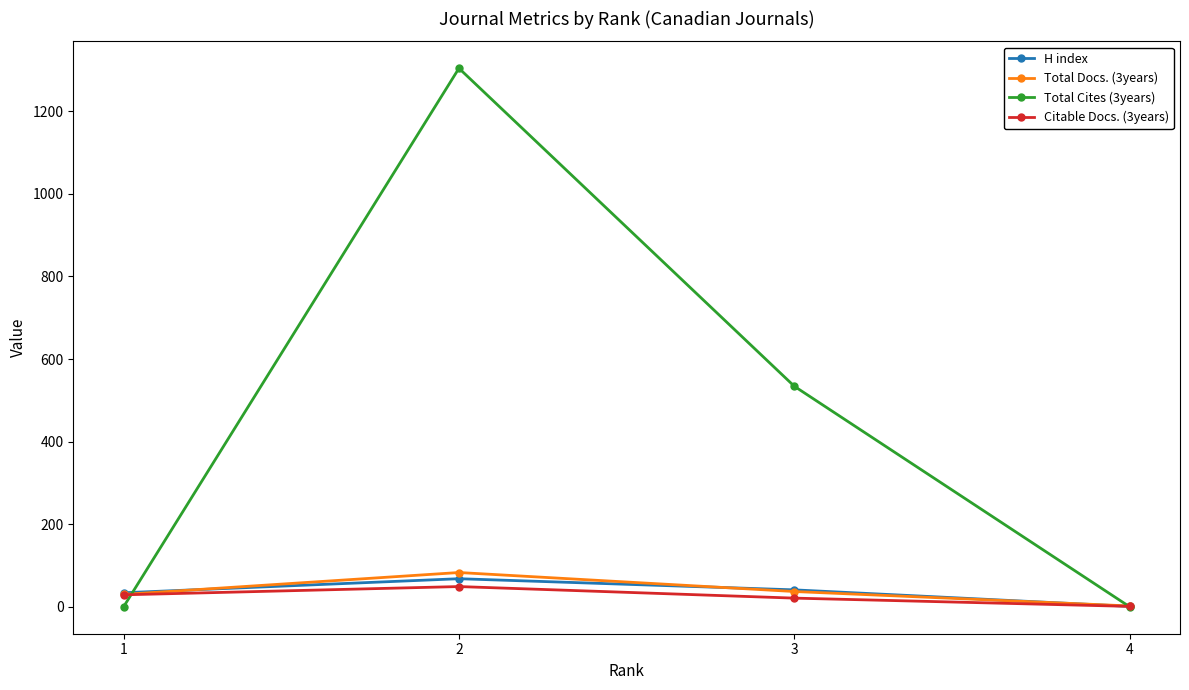

What is the value of the H index point at the 3rd from the left?

41